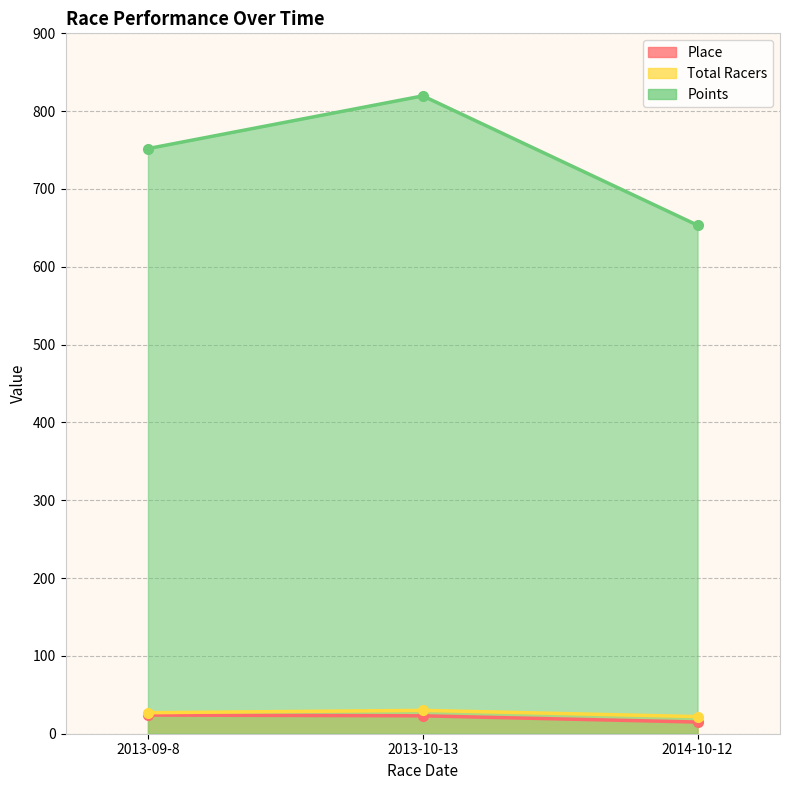

Which category has the highest value in the Place series?

2013-09-8